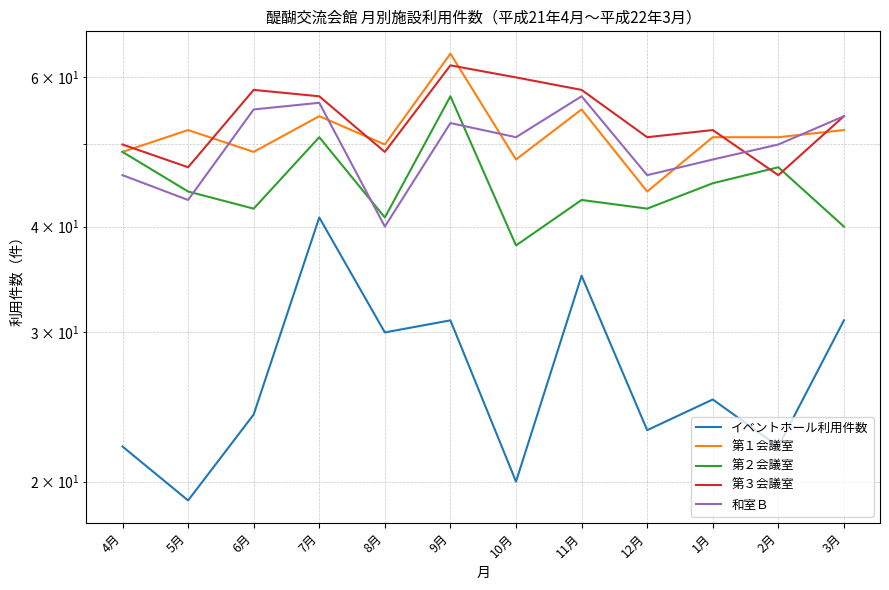

True or false: 和室Ｂ has a value of 72 at 9月.

False